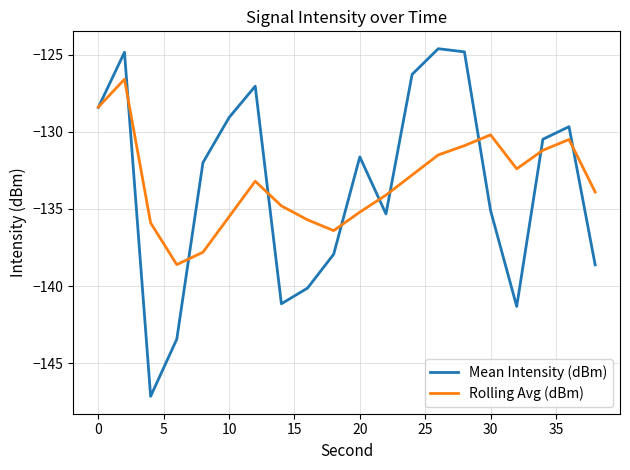

What is the maximum value shown in the chart?

-124.6